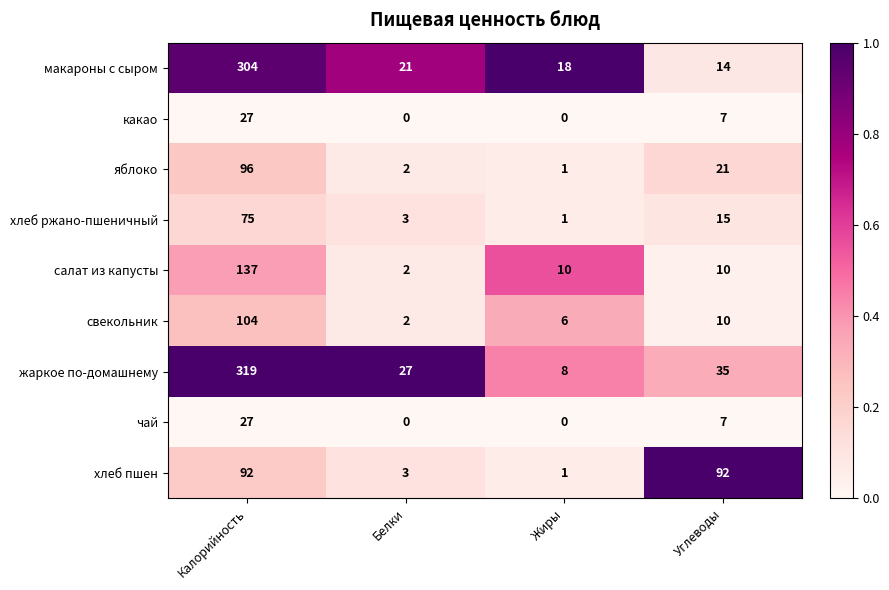

At which label does салат из капусты reach its peak?

Калорийность